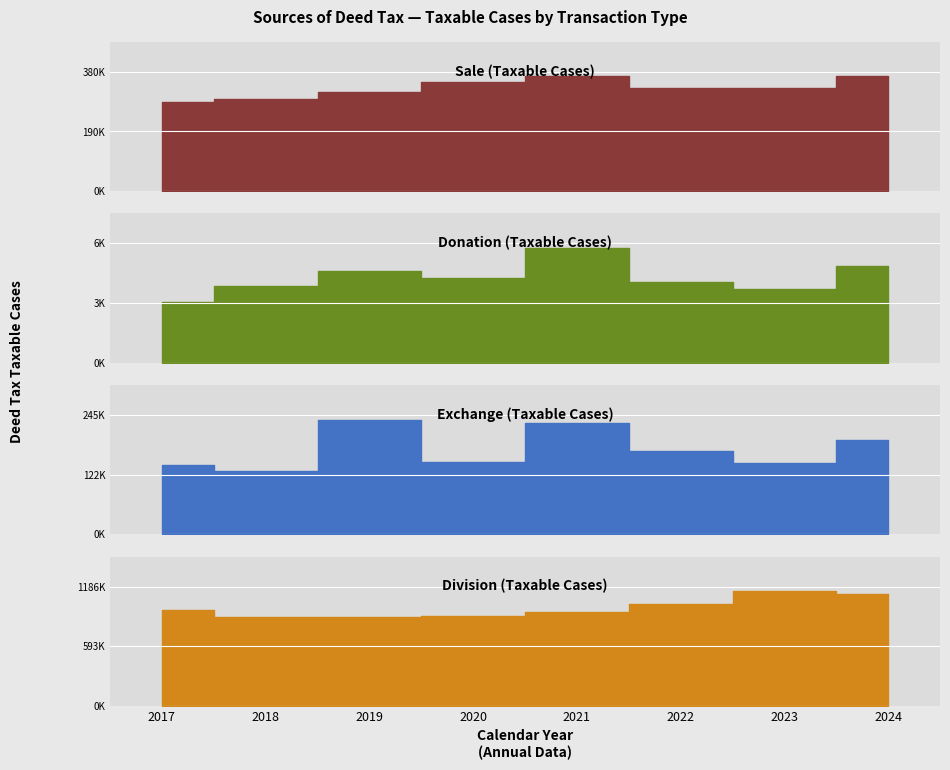

What is the greatest value displayed?

1141061